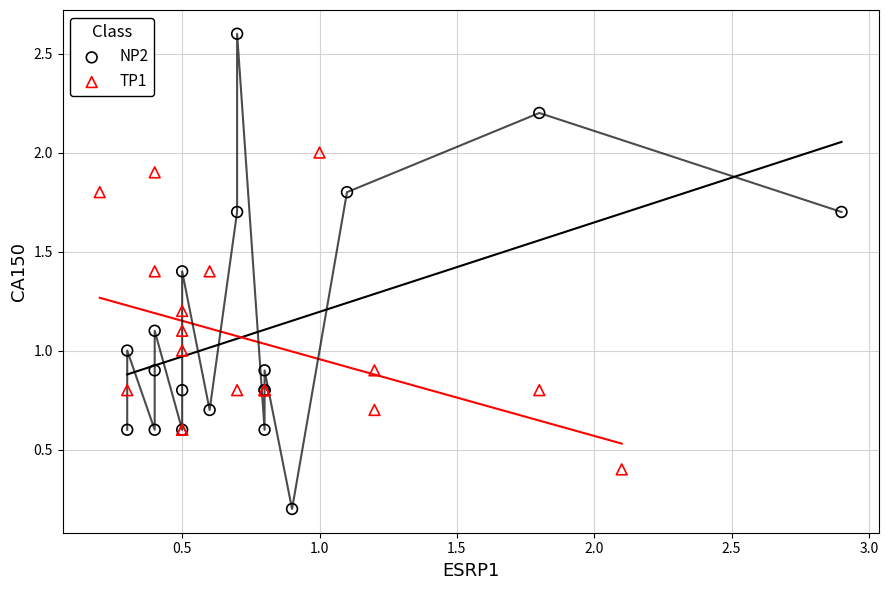

What are all the series names shown in the legend?

NP2, TP1